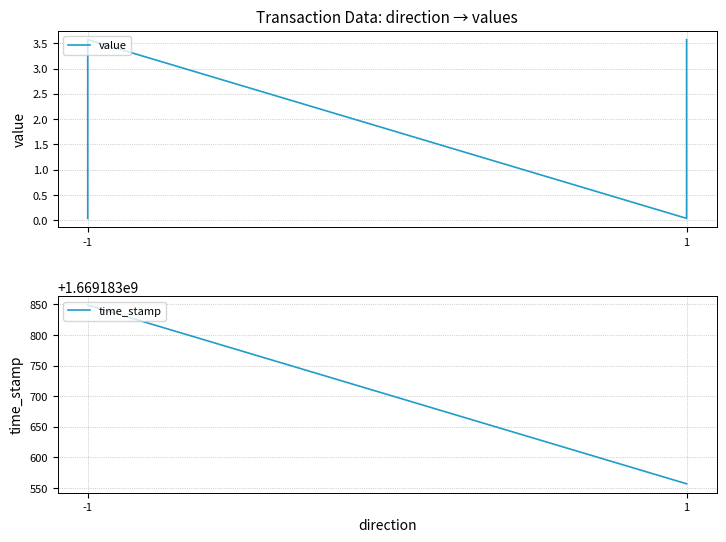

What is the difference between the time_stamp values at -1 and 3?

292.0